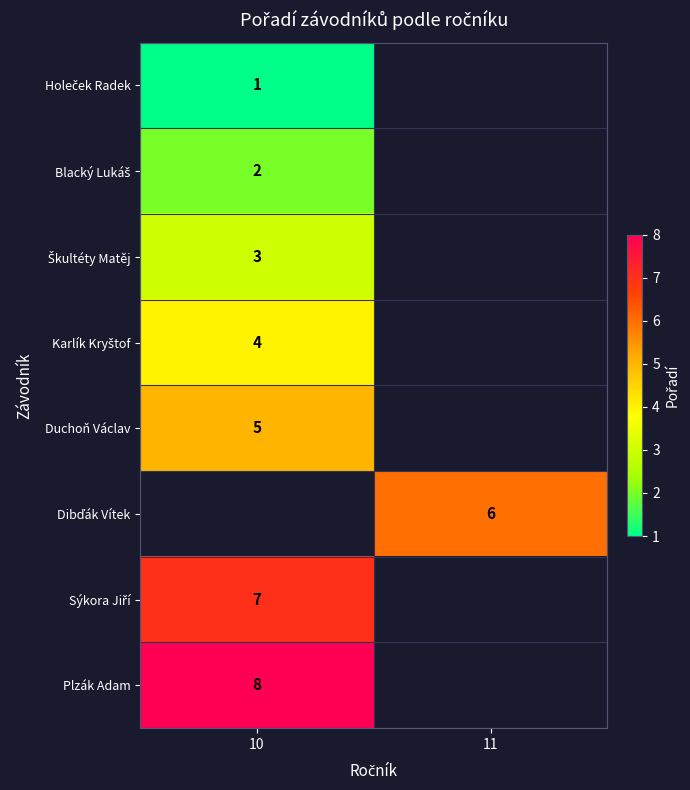

The value of Duchoň Václav at 10 is 5. True or false?

True